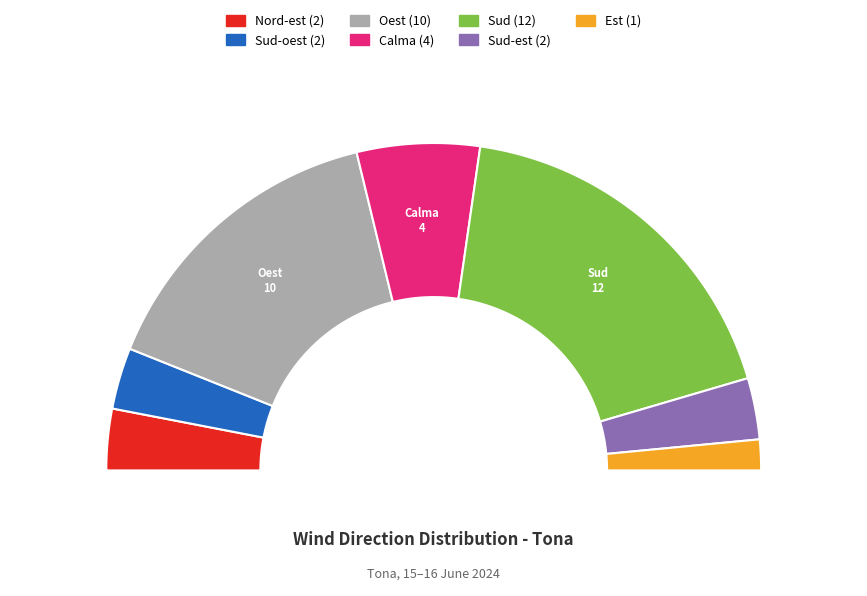

Count the number of slices in the pie.

7